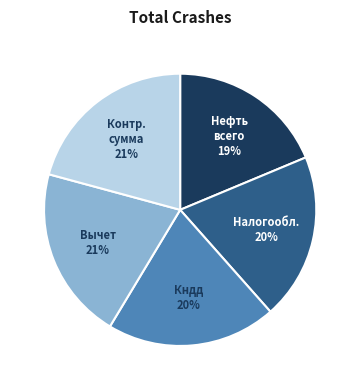

Is there a majority slice in this chart?

No